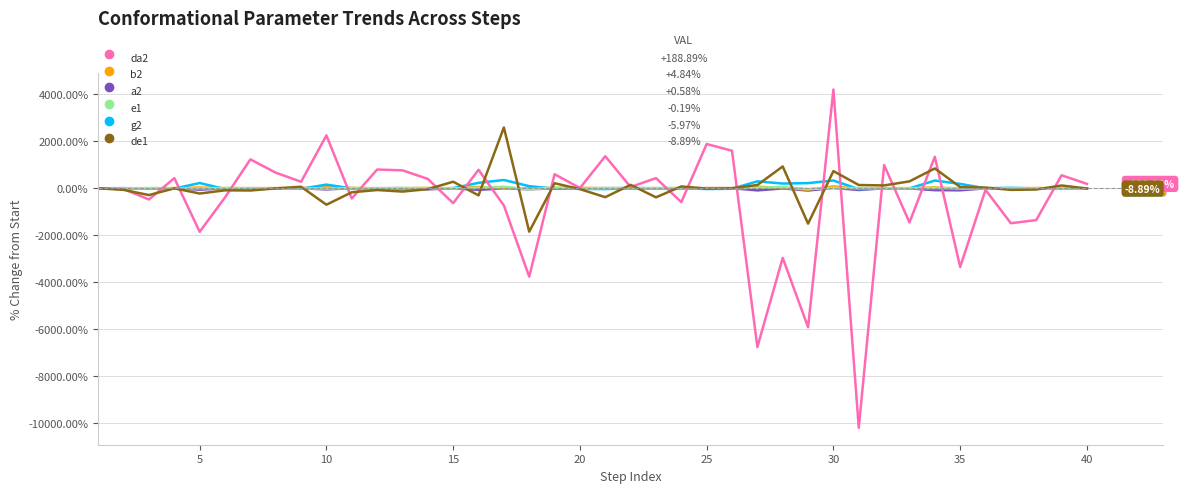

How many lines are shown in the chart?

6